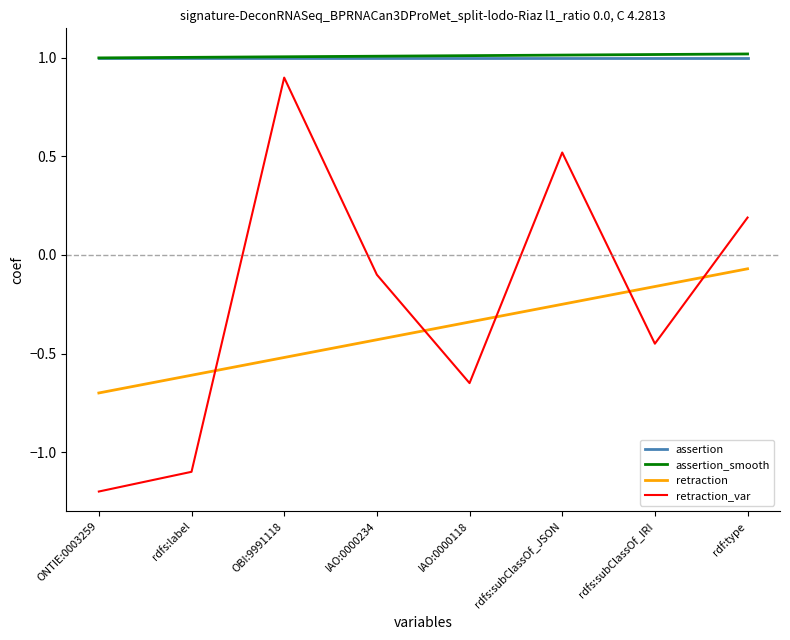

True or false: assertion_smooth has a value of 1.0 at OBI:9991118.

True